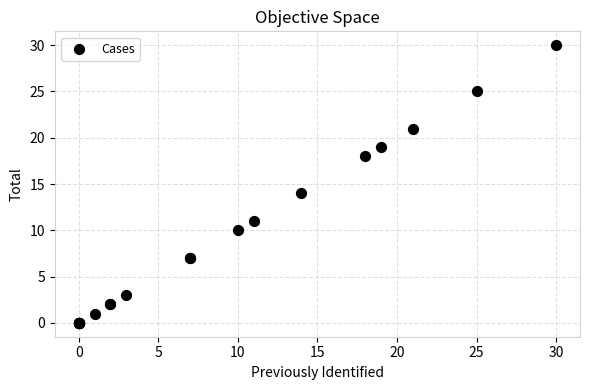

What Y value in the scatter plot is closest to 15?

14